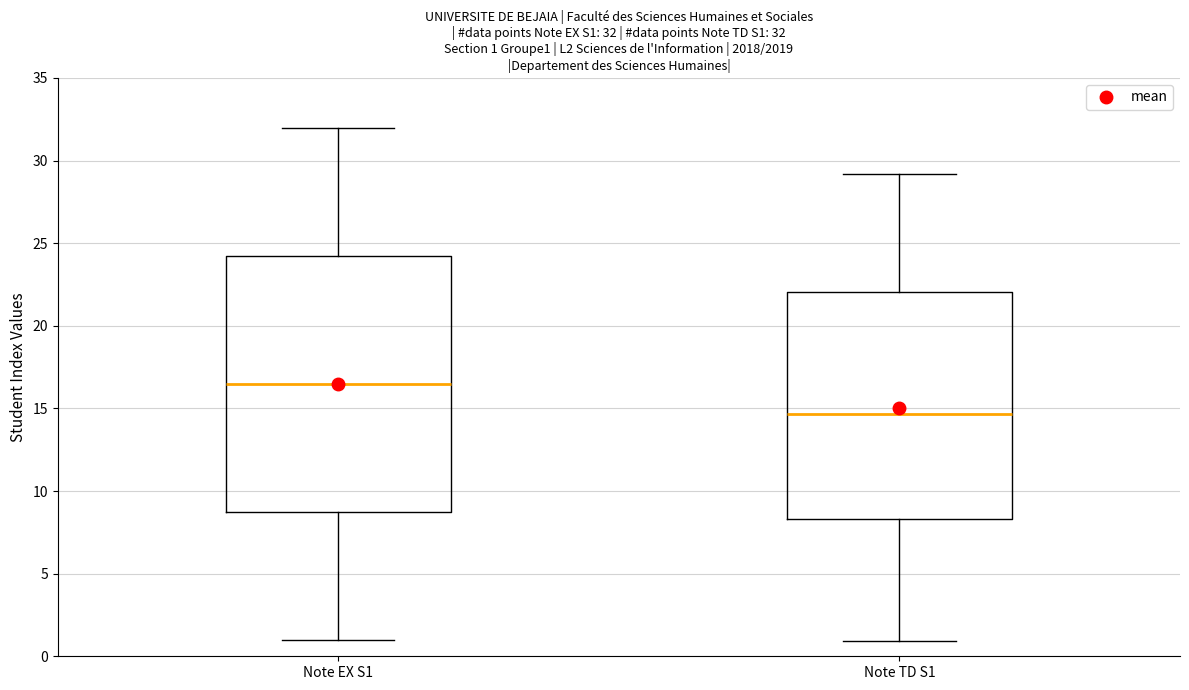

Comparing the boxes themselves (not the whiskers), which one is the tallest?

Note EX S1